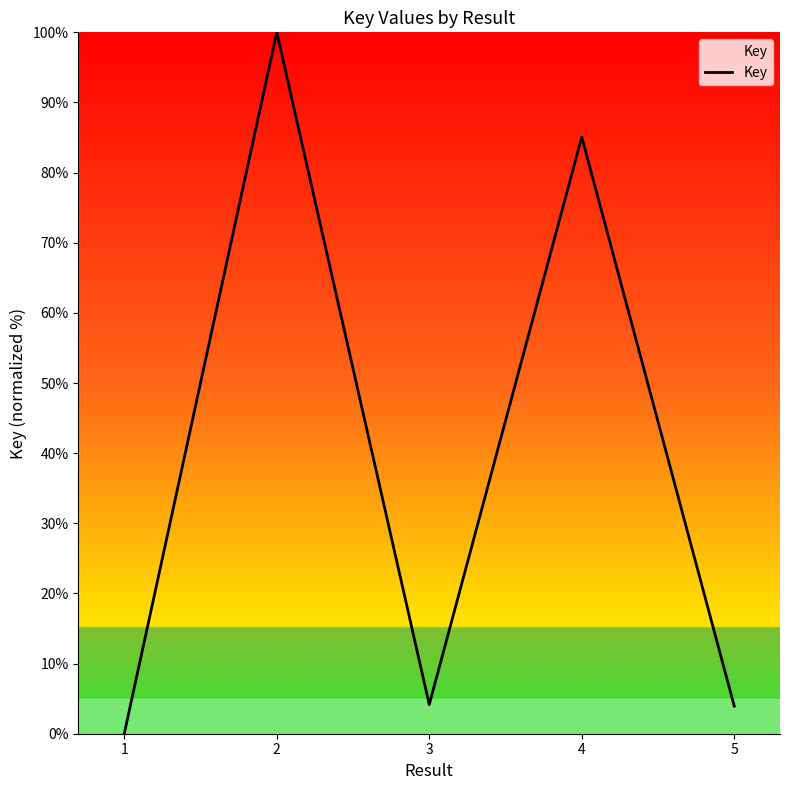

Does the chart display data point markers on the line(s)?

No